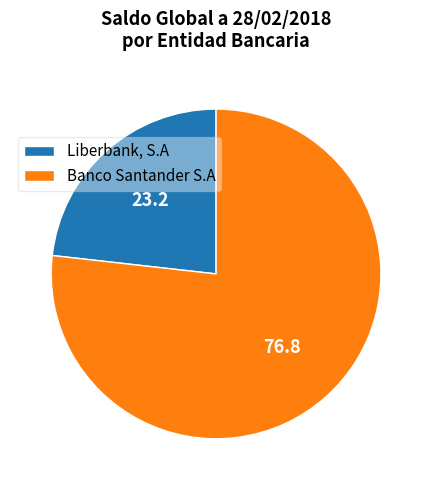

Combined, do Liberbank, S.A and Banco Santander S.A account for over 50%?

Yes